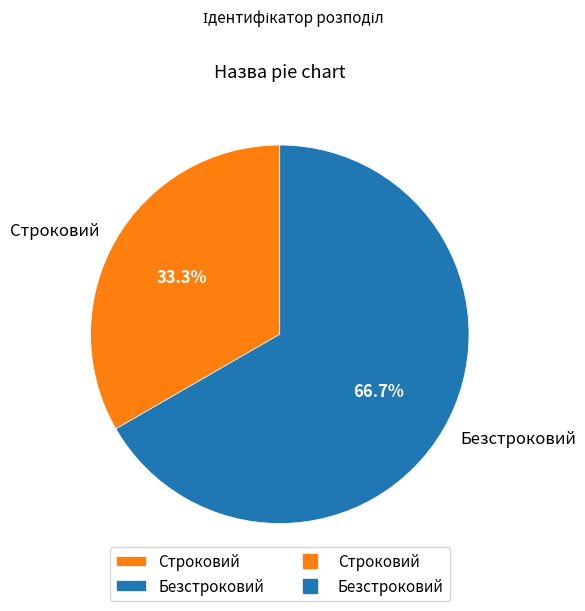

What is the ratio of the value at Безстроковий to the value at Строковий?

2.0